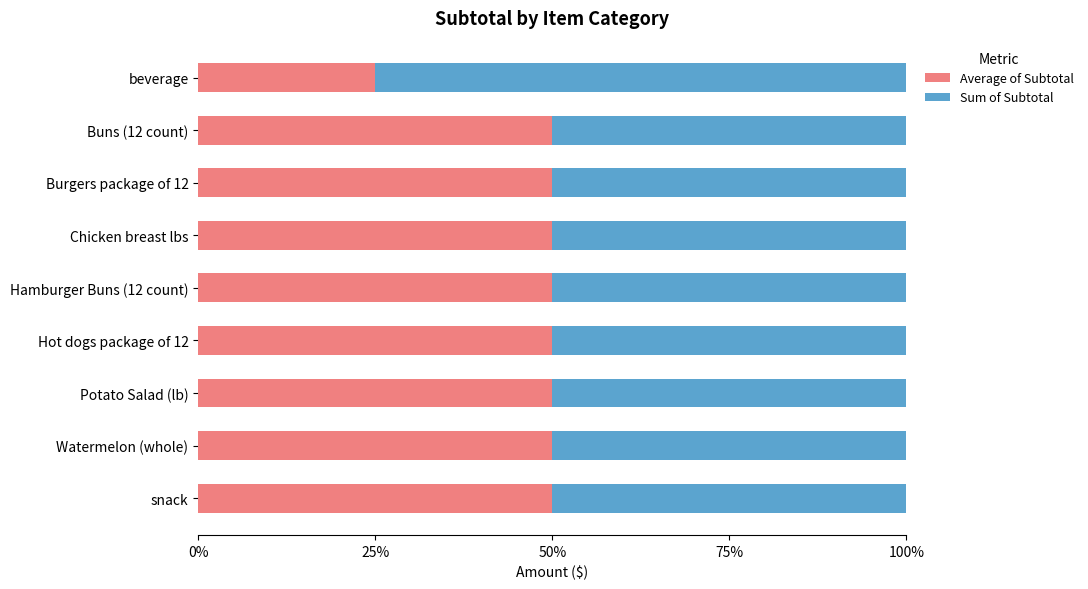

The value of Average of Subtotal at Watermelon (whole) is 12.4. True or false?

False